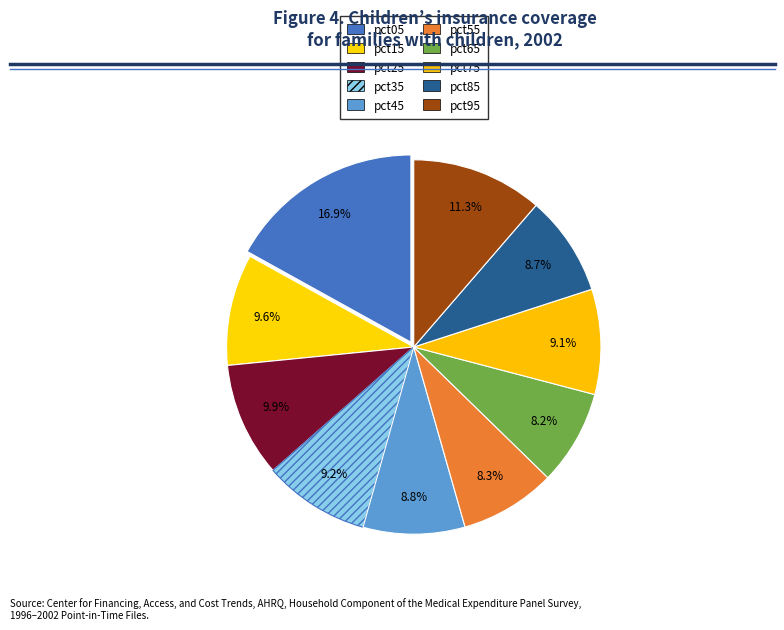

The pct35 slice represents 9% of the pie. True or false?

True